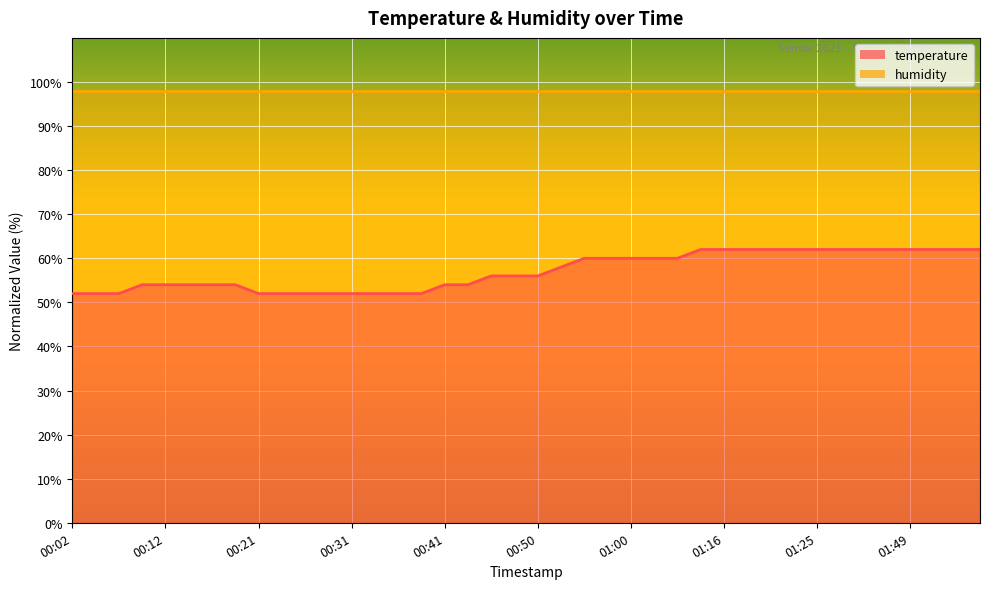

Rank the series by their average value, from lowest to highest.

temperature, humidity